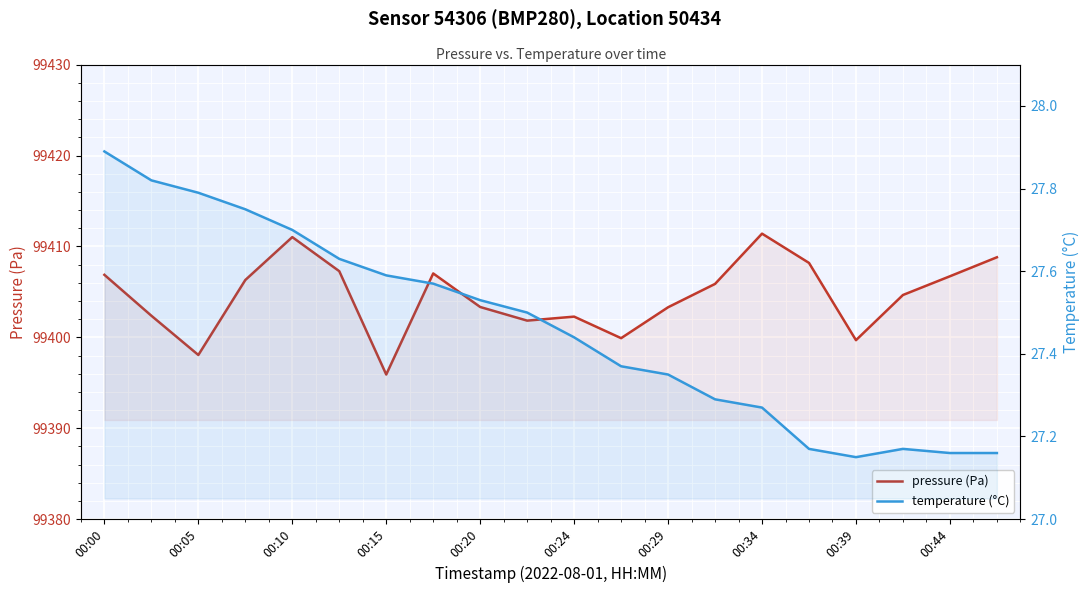

List the series in order of their overall mean, lowest first.

temperature (°C), pressure (Pa)